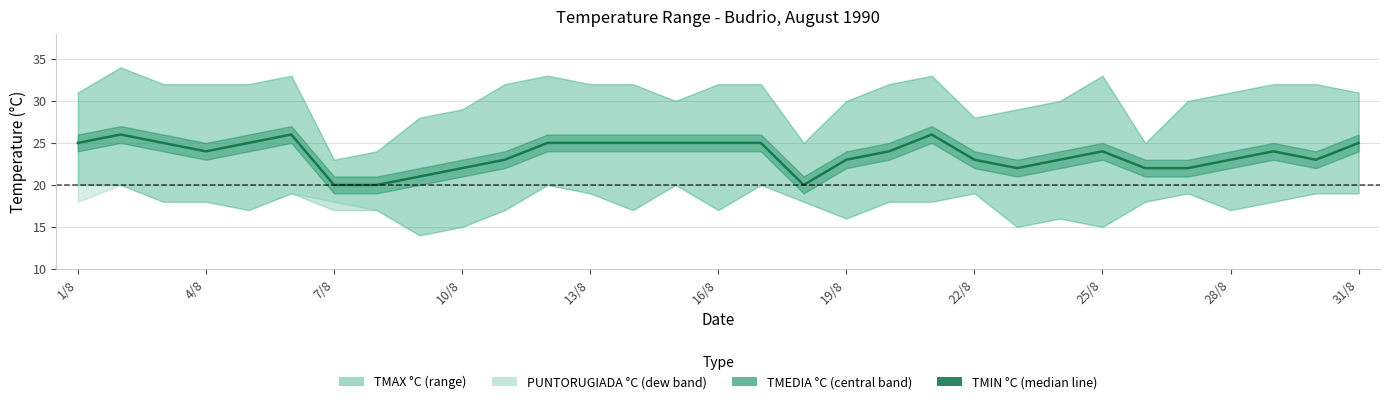

The chart shows a value of 25 at 13/8. True or false?

True